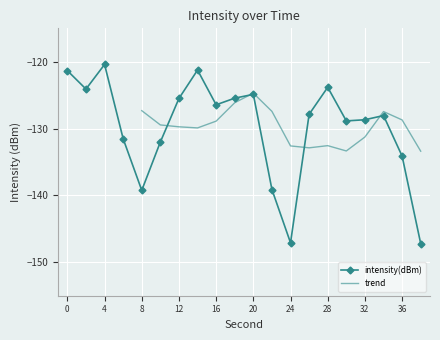

Which label corresponds to the smallest value in the chart?

38